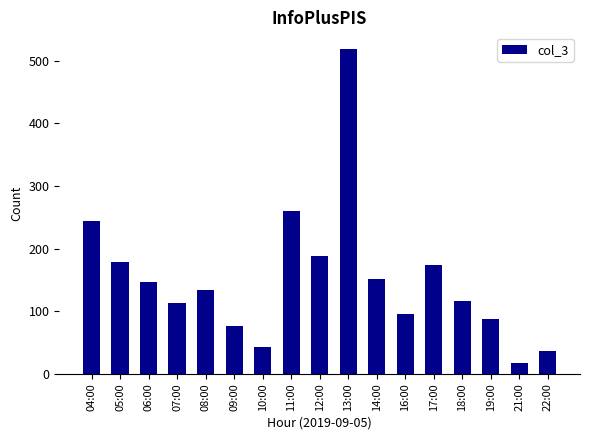

True or false: the data shows 78 at 07:00.

False